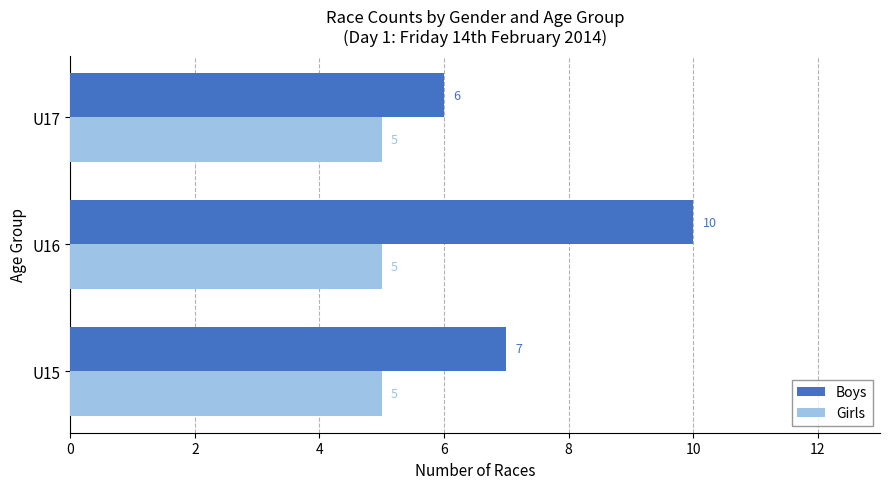

Between U16 and U17, which series saw the biggest shift?

Boys